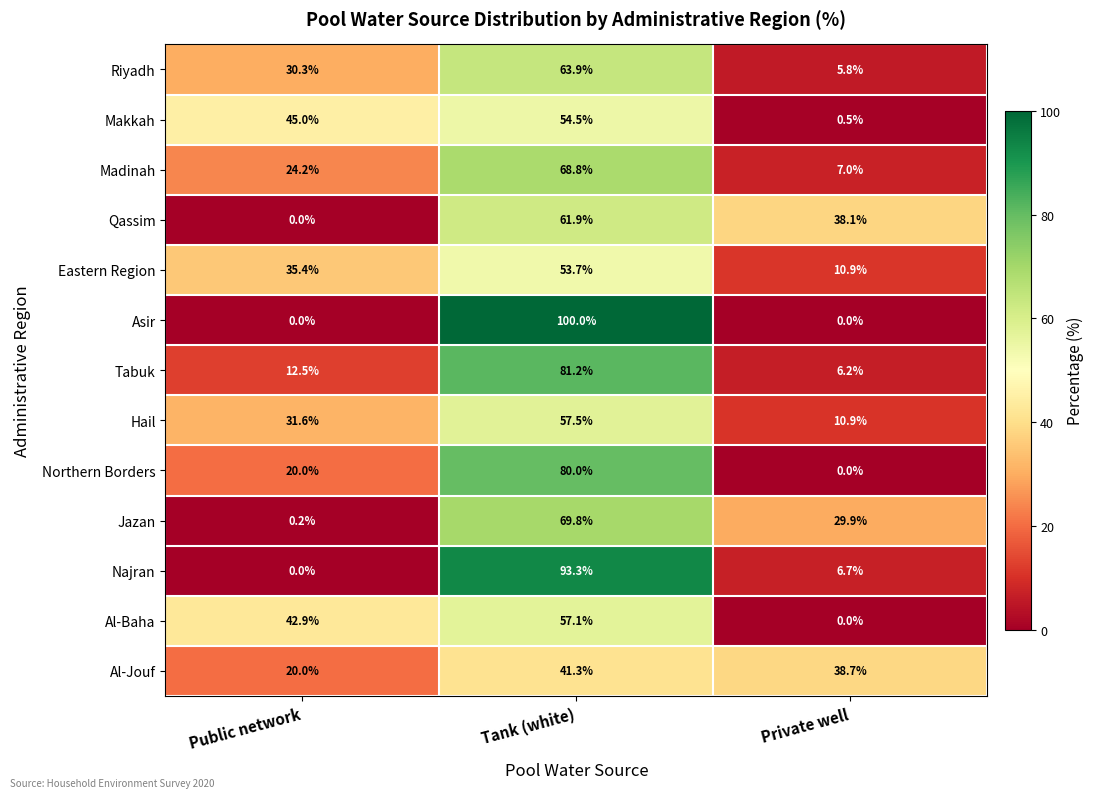

Which series has the widest spread of values?

Asir